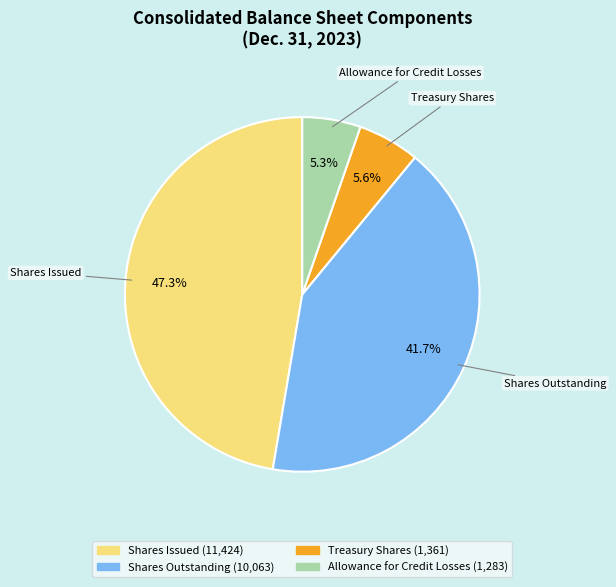

To the nearest percent, what portion does Allowance for Credit Losses represent?

5%